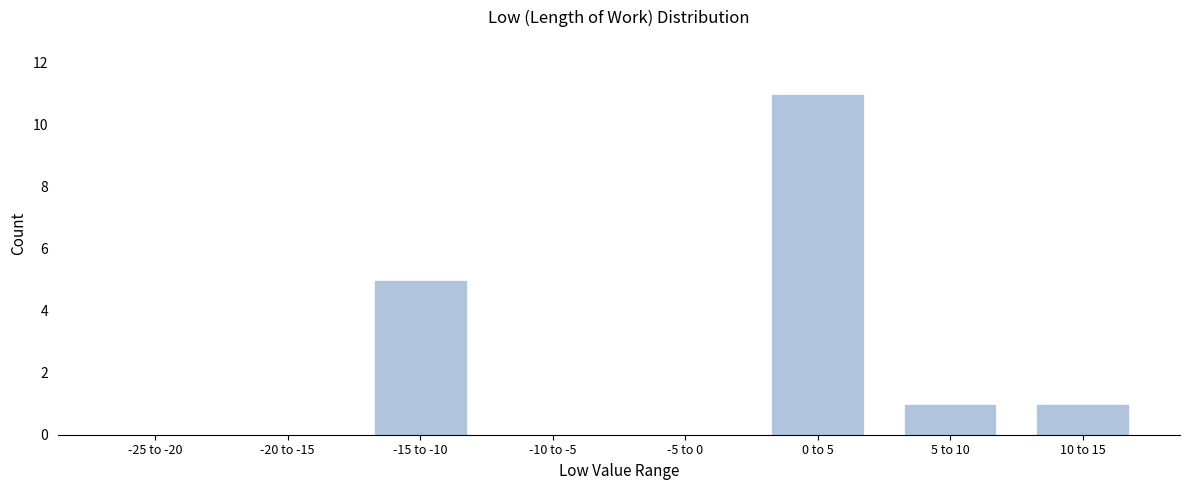

Reading right to left, transcribe all the data shown in this chart.

10 to 15=1	5 to 10=1	0 to 5=11	-5 to 0=0	-10 to -5=0	-15 to -10=5	-20 to -15=0	-25 to -20=0